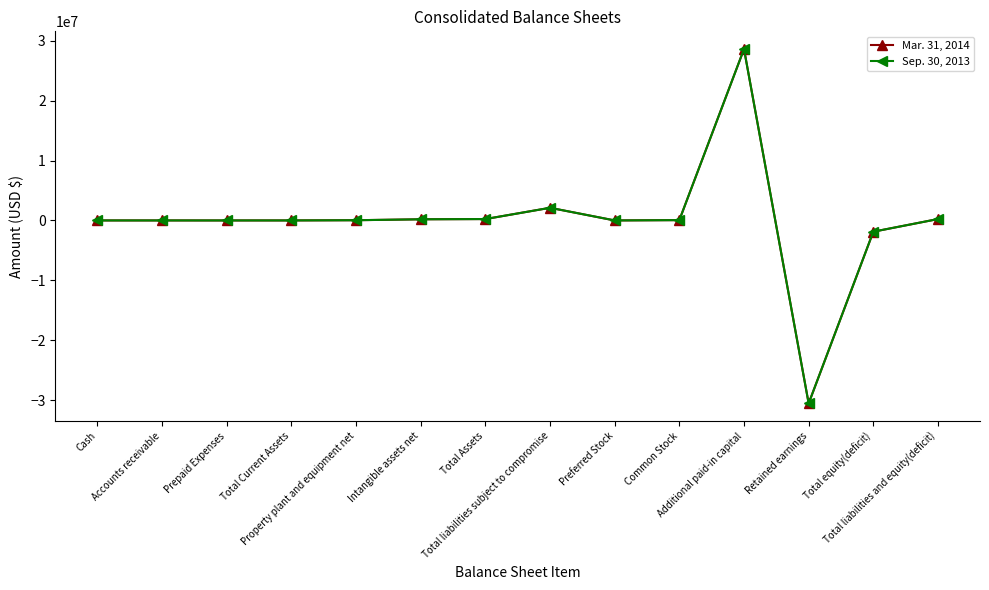

What is the greatest value displayed?

28615490